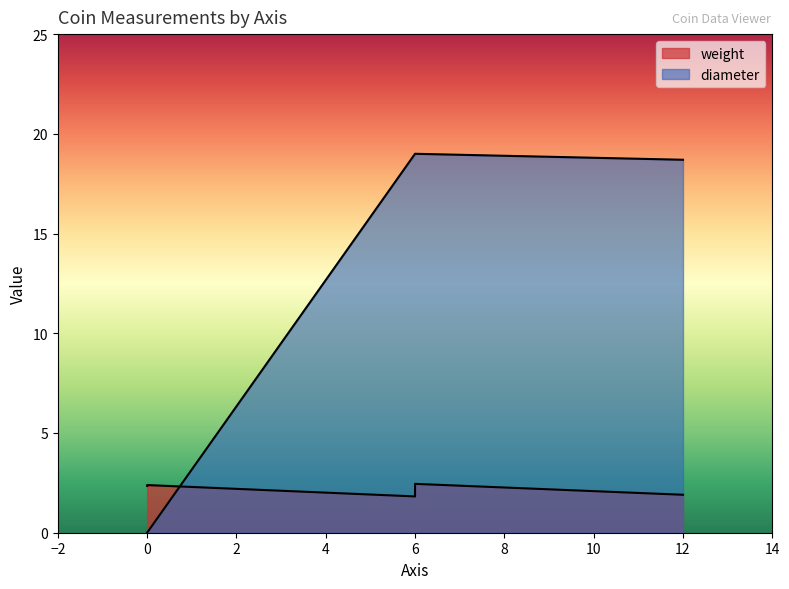

True or false: there are more than 0 points higher than both neighbors.

False